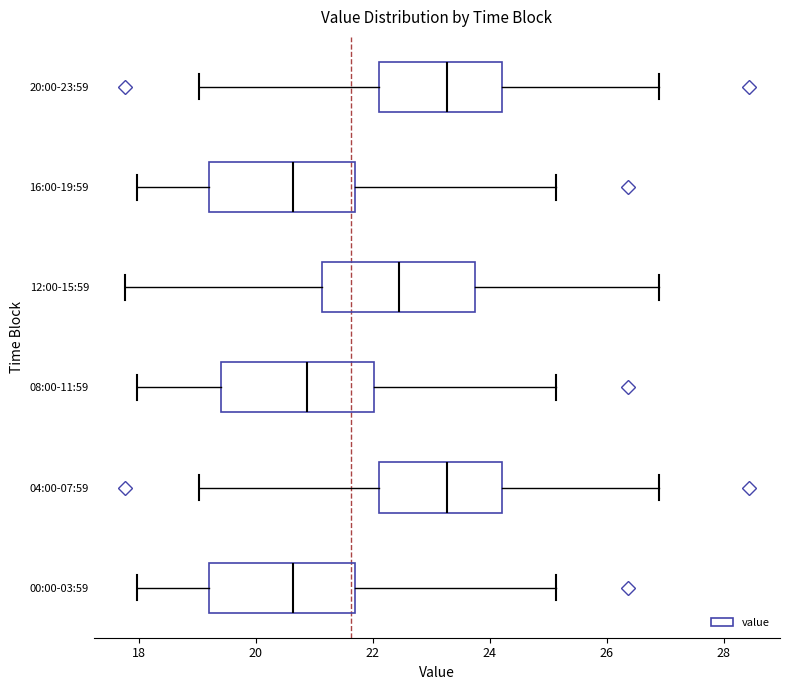

Reading bottom to top, read every box against the x-axis: the position of its median line, the range the box covers, and the ends of its whiskers. The values are not printed on the chart, so give them approximately, as read against the axis.

00:00-03:59: median 20.6, box 19.2 to 21.8, whiskers 18.0 to 25.2
04:00-07:59: median 23.2, box 22.2 to 24.2, whiskers 19.0 to 27.0
08:00-11:59: median 20.8, box 19.4 to 22.0, whiskers 18.0 to 25.2
12:00-15:59: median 22.4, box 21.2 to 23.8, whiskers 17.8 to 27.0
16:00-19:59: median 20.6, box 19.2 to 21.8, whiskers 18.0 to 25.2
20:00-23:59: median 23.2, box 22.2 to 24.2, whiskers 19.0 to 27.0